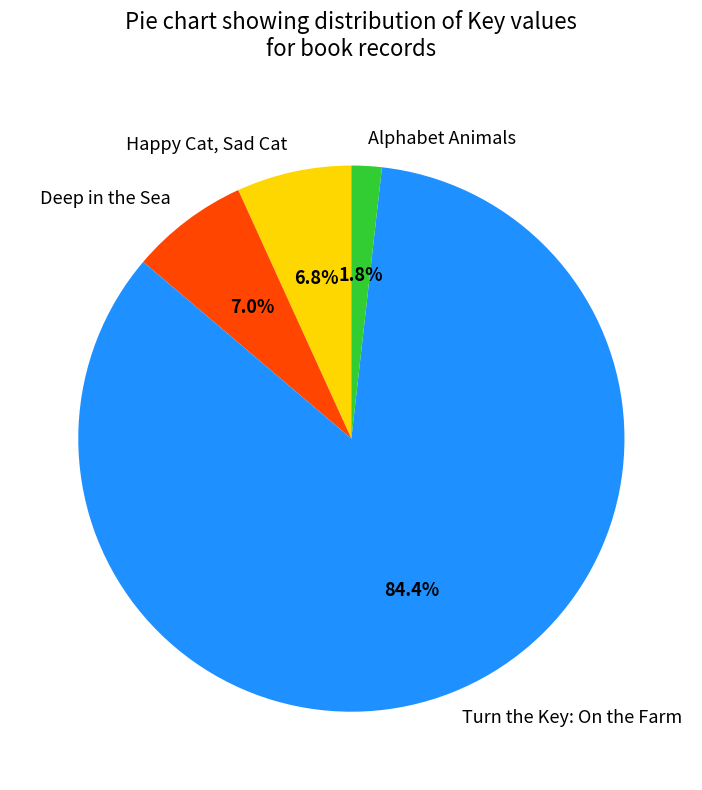

Rank the categories by value from highest to lowest.

Turn the Key: On the Farm, Deep in the Sea, Happy Cat, Sad Cat, Alphabet Animals